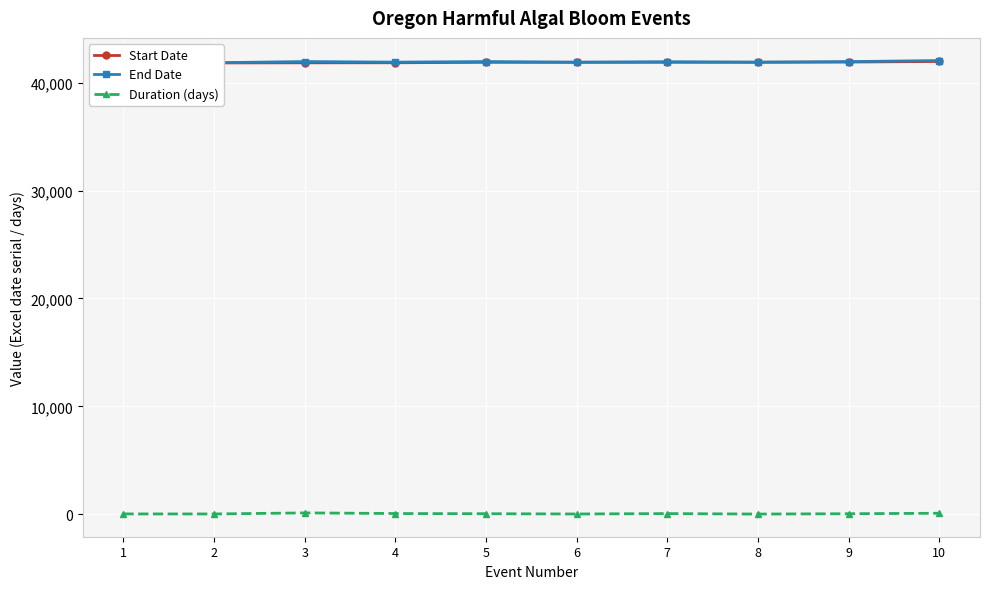

Does the chart display data point markers on the line(s)?

Yes